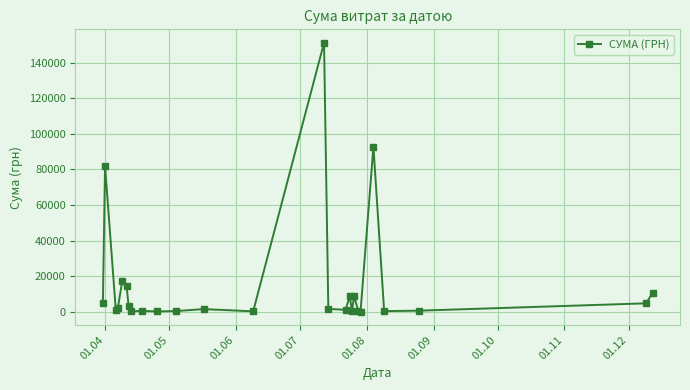

What is the average value?

15746.4